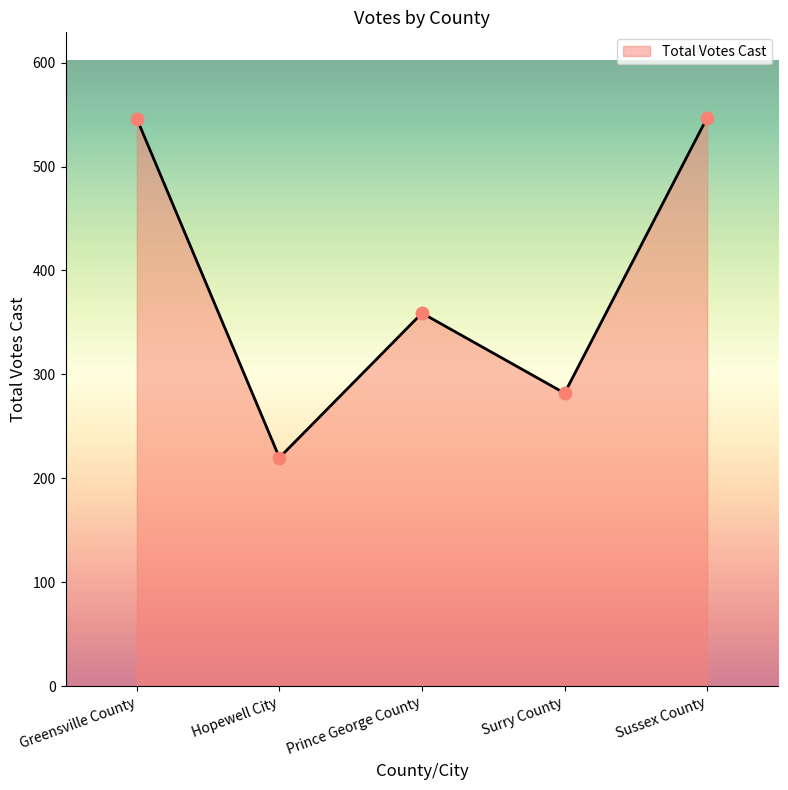

Approximately how many times larger is the value at Sussex County compared to Hopewell City?

2.5